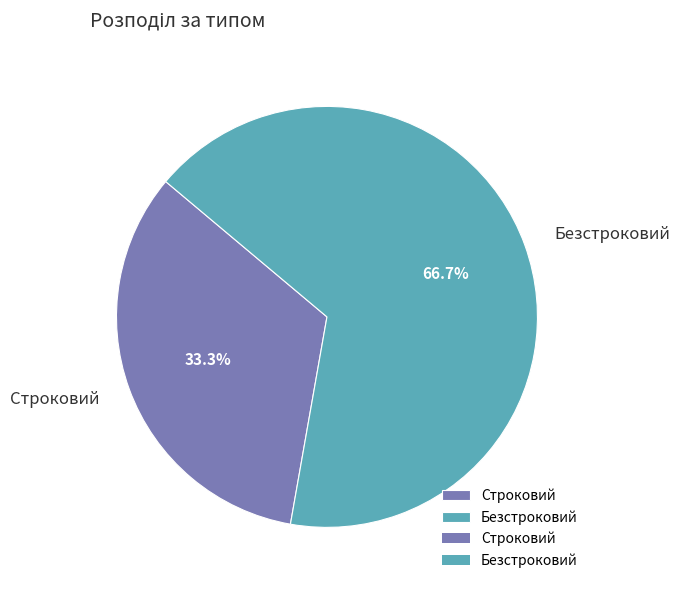

Rank the categories by value from highest to lowest.

Безстроковий, Строковий